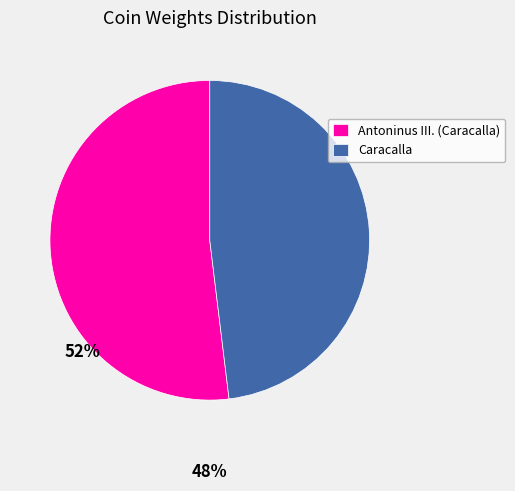

How many slices are in this pie chart?

2